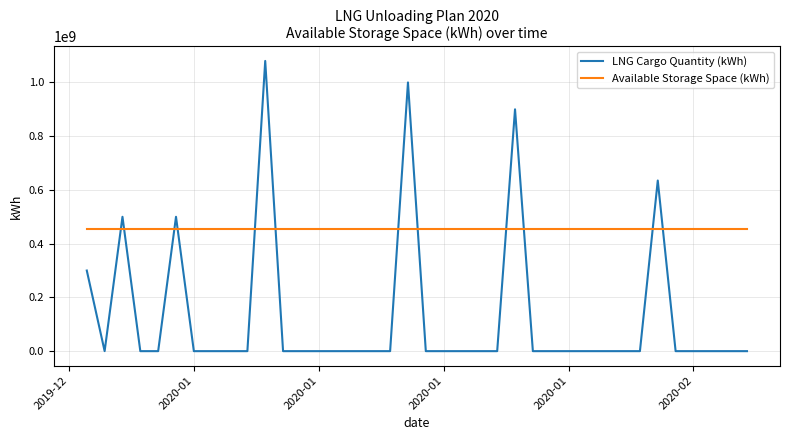

Rank the series by their maximum value, from lowest to highest.

Available Storage Space (kWh), LNG Cargo Quantity (kWh)